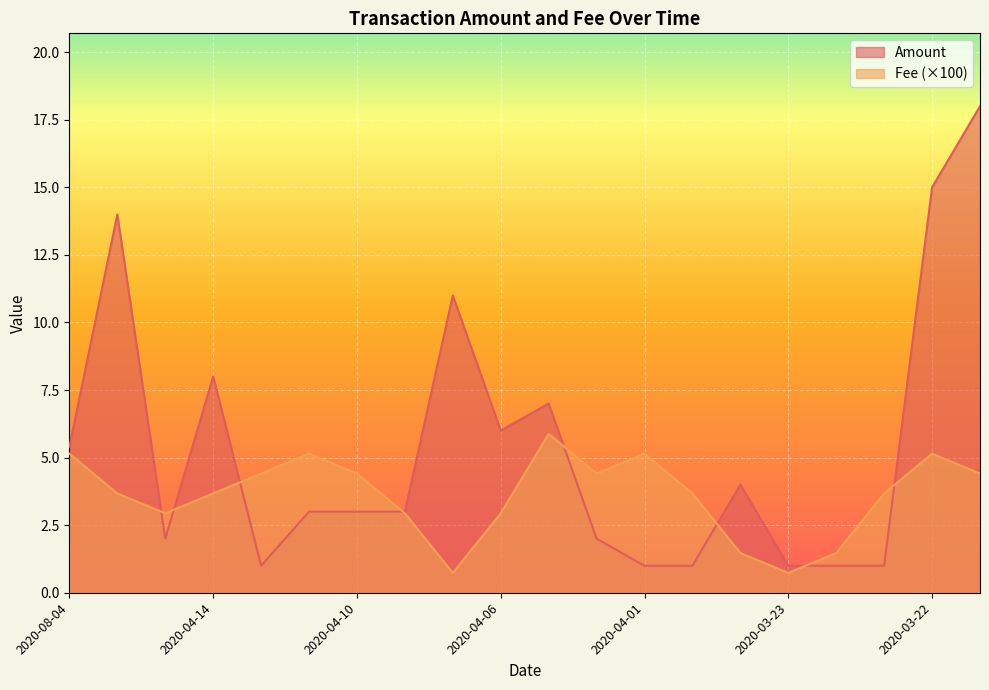

Which series has the largest total across all categories?

Amount